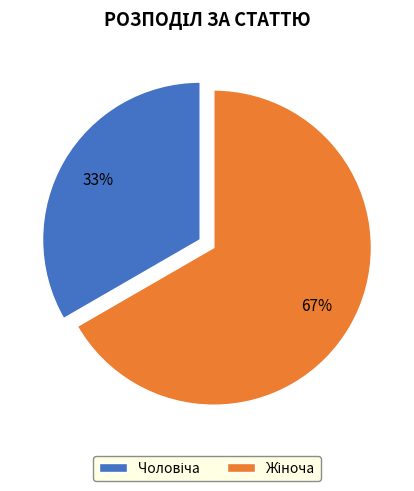

Does any single category account for the majority?

Yes